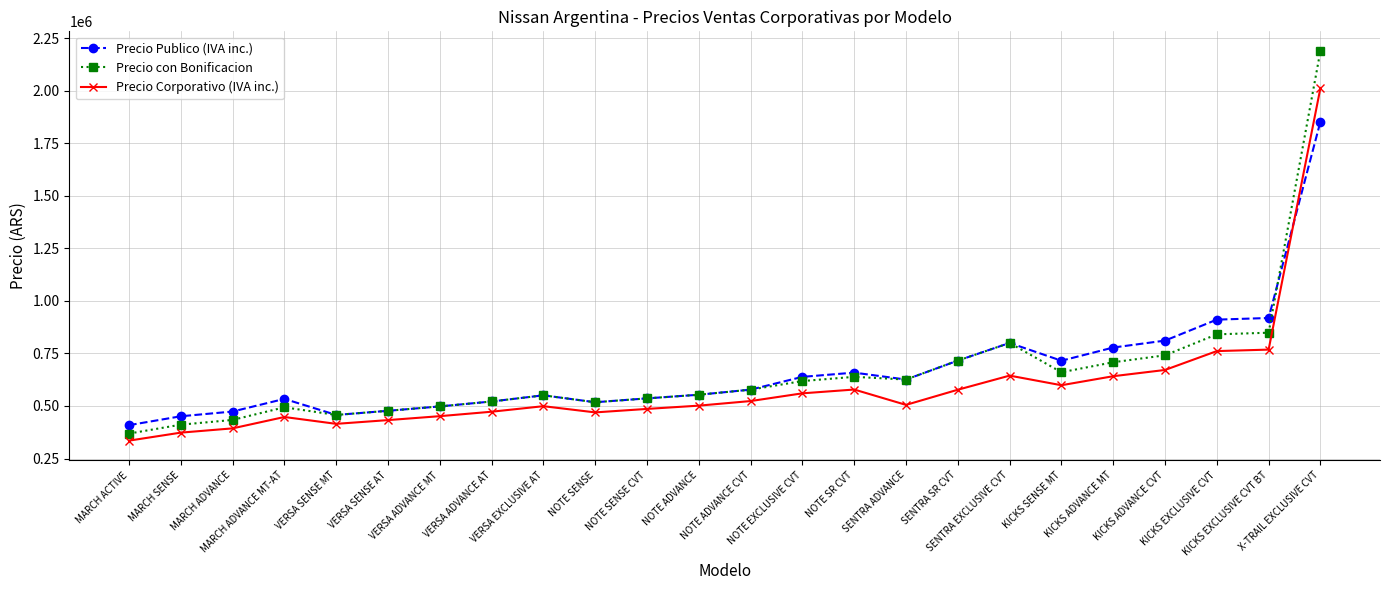

What is the label of the 21st point from the right?

MARCH ADVANCE MT-AT